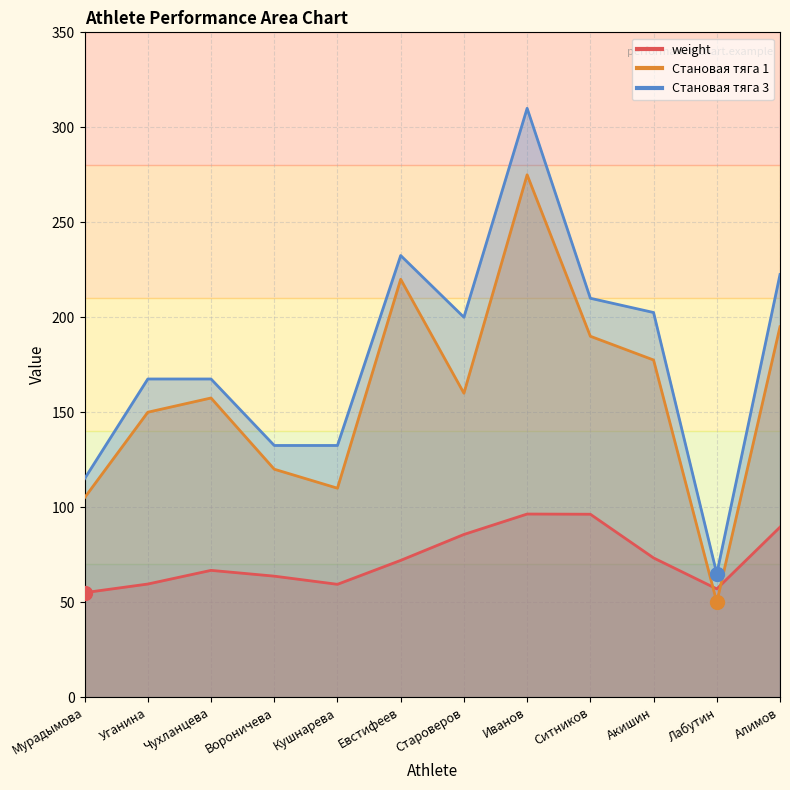

What is the total value across all series at Ситников?

496.3